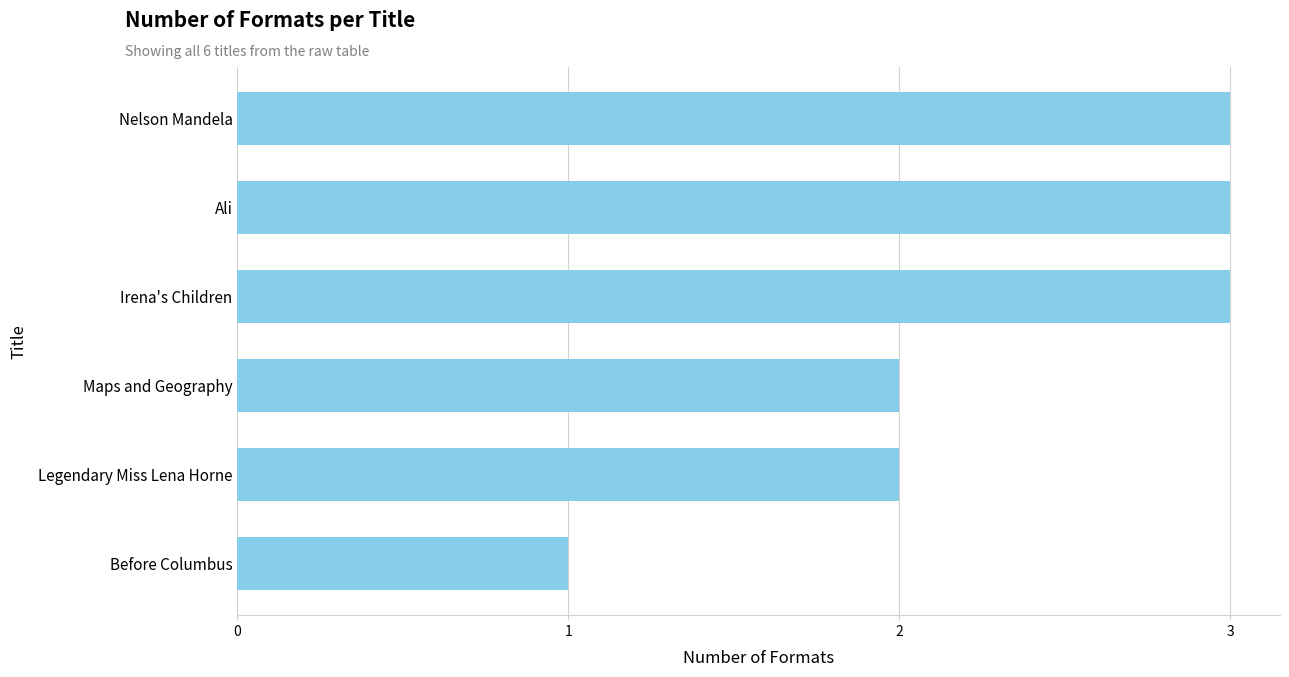

What is the difference between the second highest and second lowest values?

1